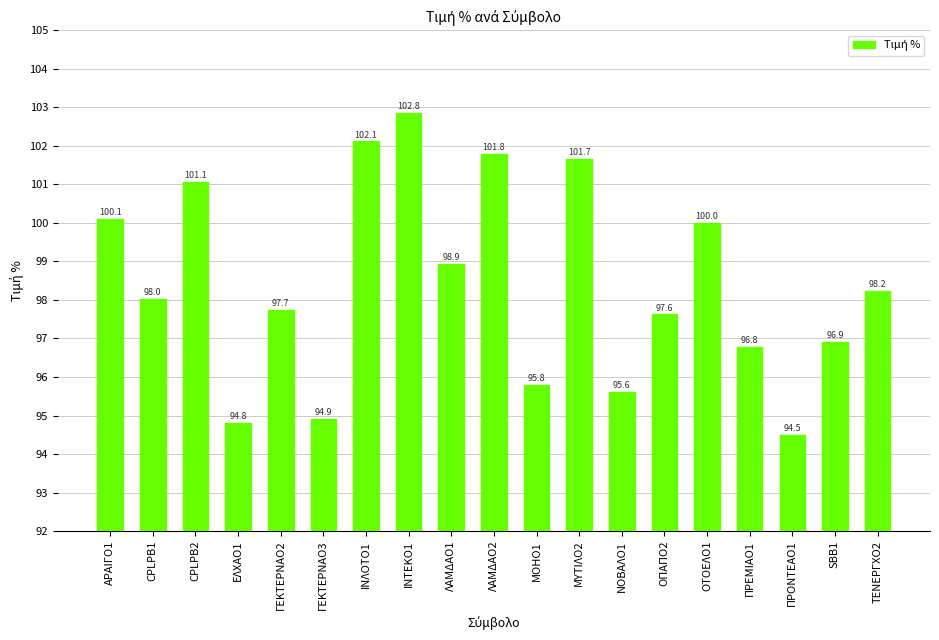

True or false: the data shows 166.9 at ΛΑΜΔΑΟ1.

False